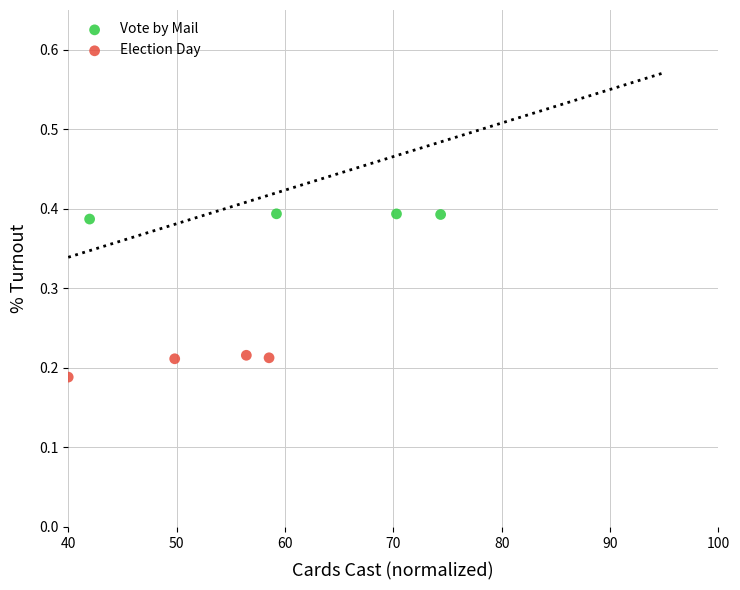

Which series contains the lowest Y value?

Election Day